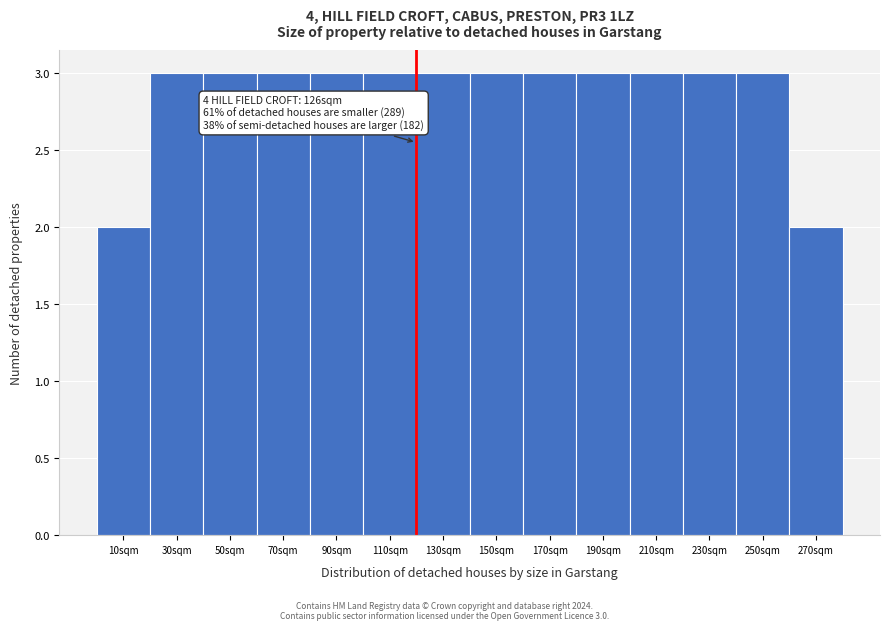

Reading left to right, extract all data points from this chart.

10sqm=2	30sqm=3	50sqm=3	70sqm=3	90sqm=3	110sqm=3	130sqm=3	150sqm=3	170sqm=3	190sqm=3	210sqm=3	230sqm=3	250sqm=3	270sqm=2